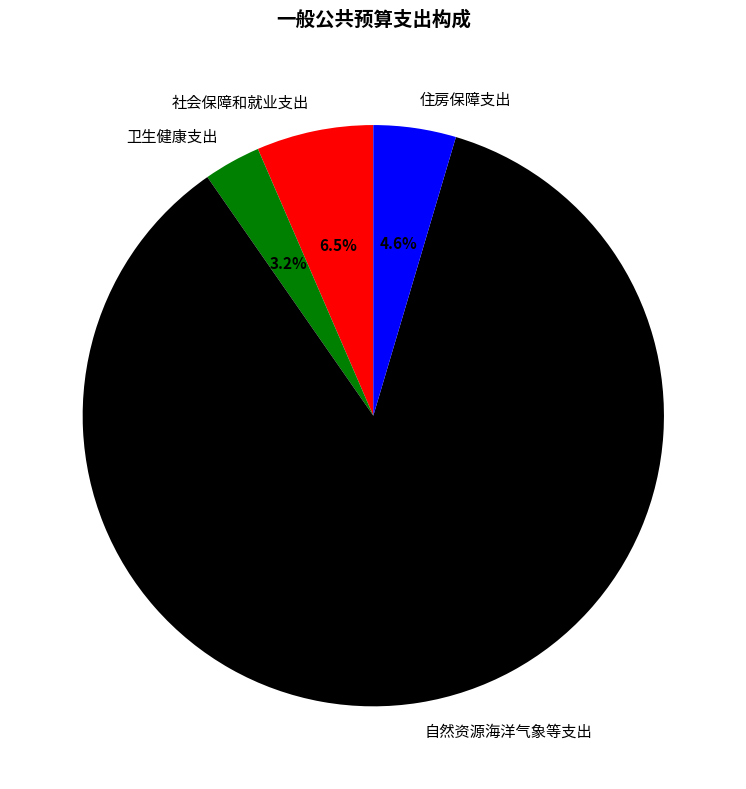

How many slices are in this pie chart?

4